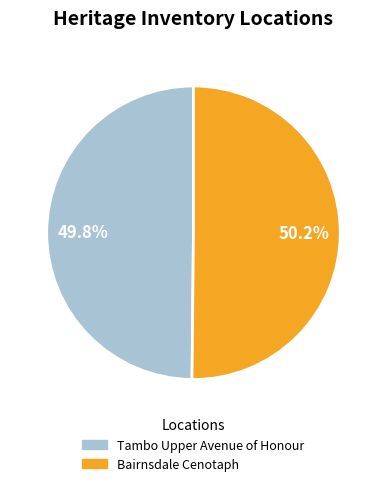

Does any single category account for the majority?

Yes